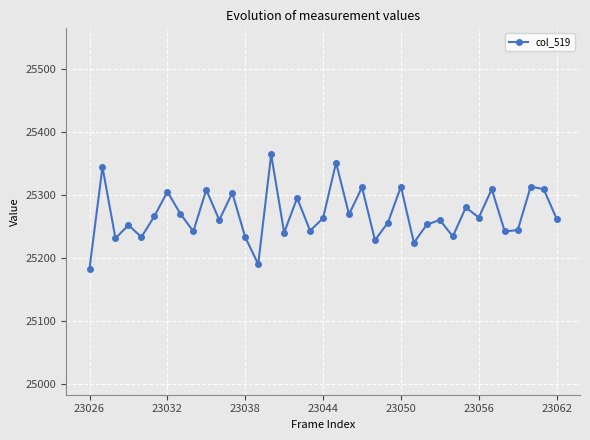

How many distinct data groups are displayed?

1